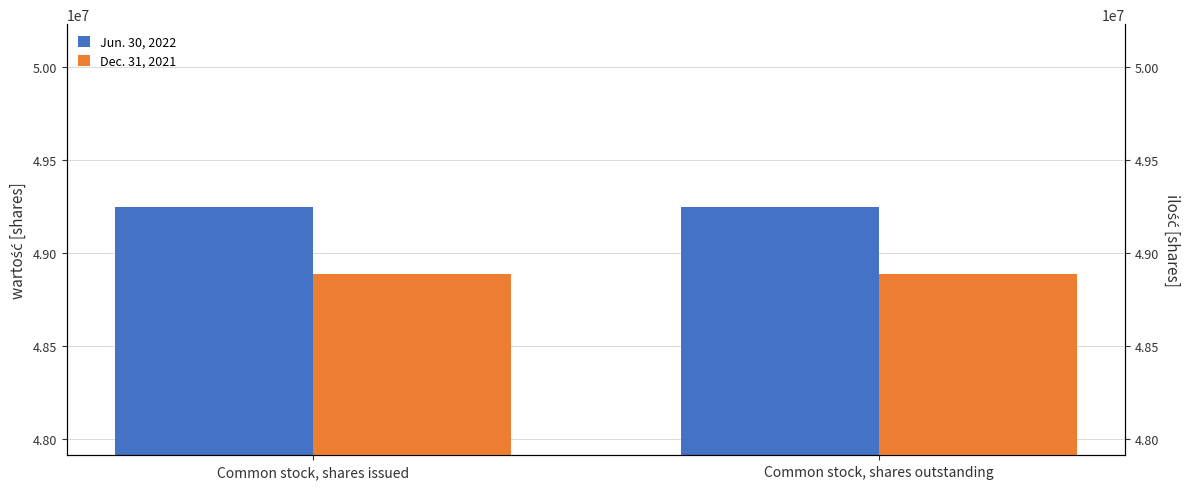

At which label does Jun. 30, 2022 reach its peak?

Common stock, shares issued